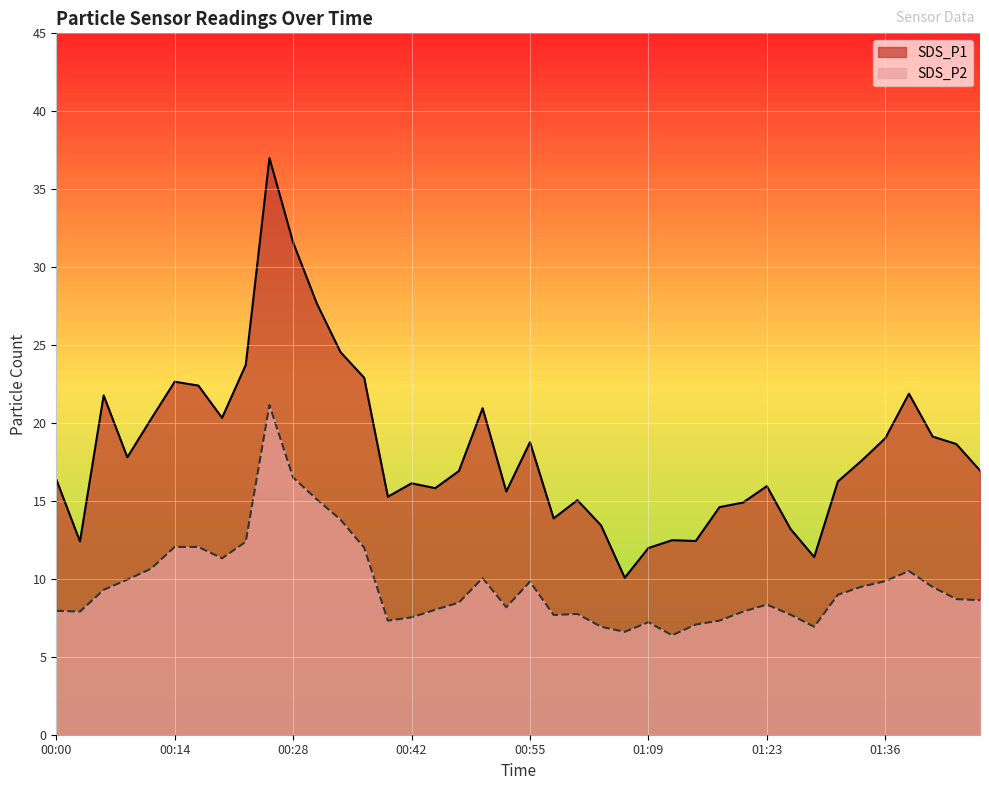

At which category does SDS_P1 reach its first local valley?

00:03